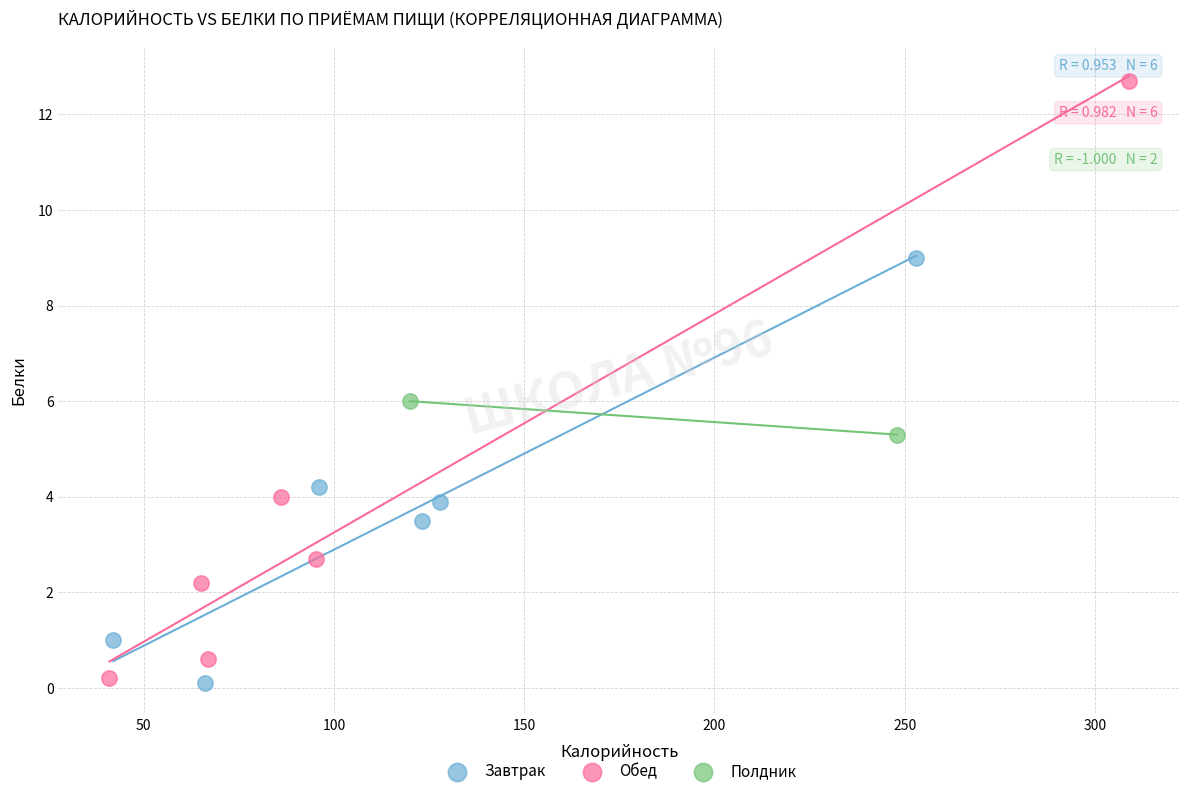

What are all the series names shown in the legend?

Завтрак, Обед, Полдник